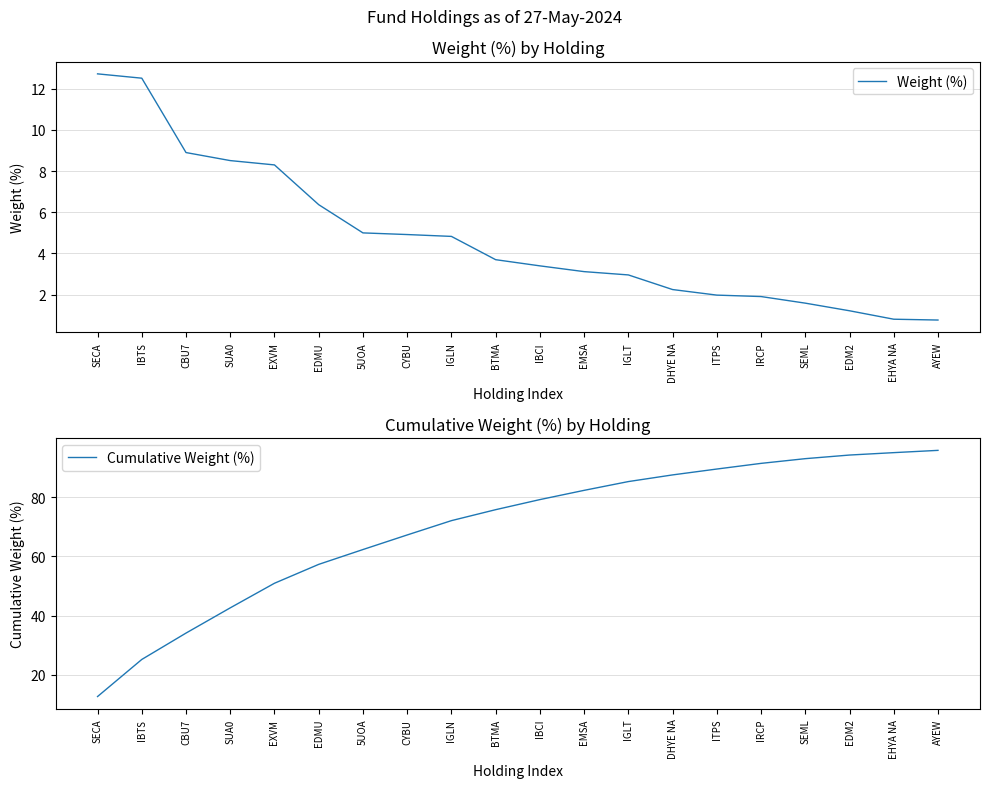

True or false: Weight (%) and Cumulative Weight (%) intersect in this chart.

False